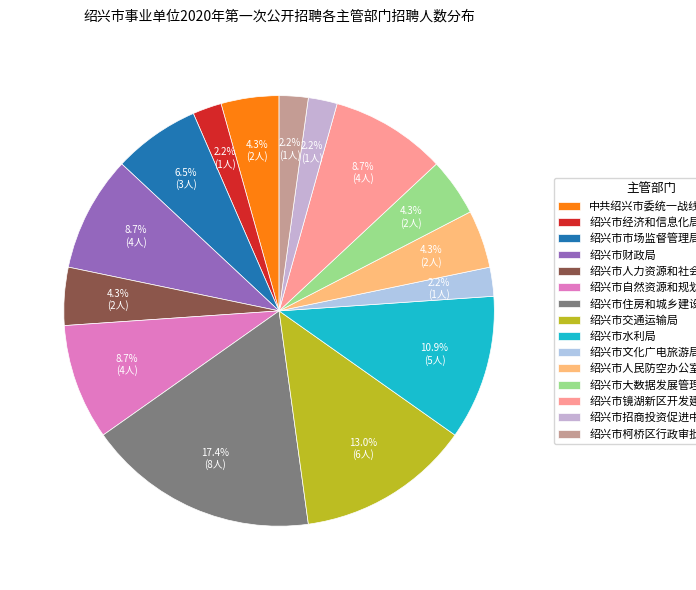

To the nearest percent, what percentage of the pie is 绍兴市经济和信息化局?

2%